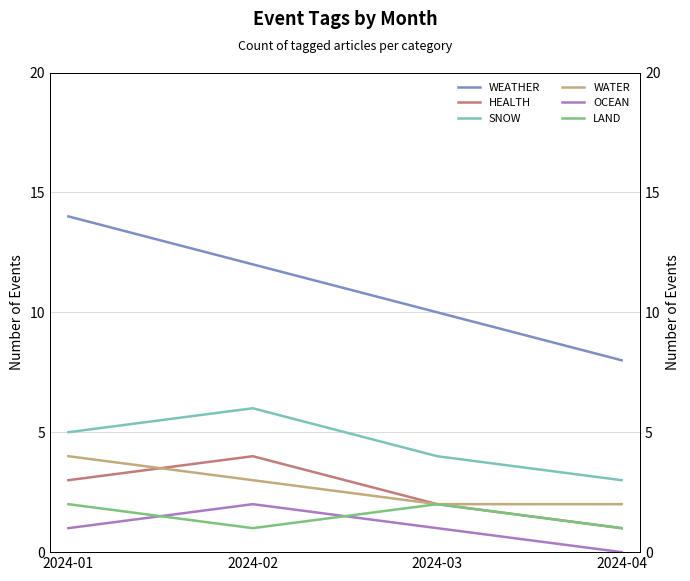

Between 2024-01 and 2024-04, which series saw the biggest shift?

WEATHER